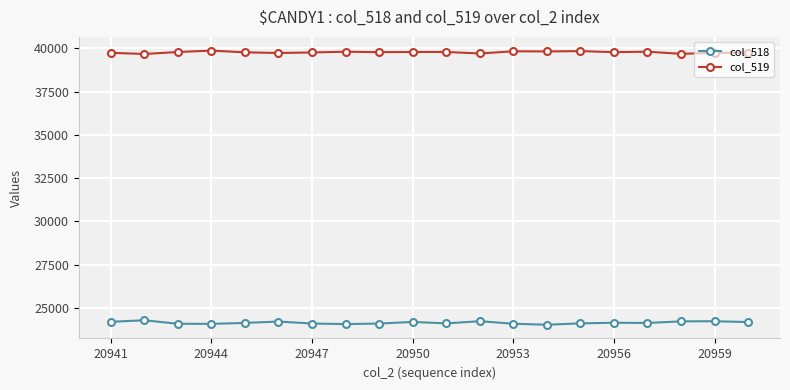

What is the value of the col_518 point at the 13th from the left?

24089